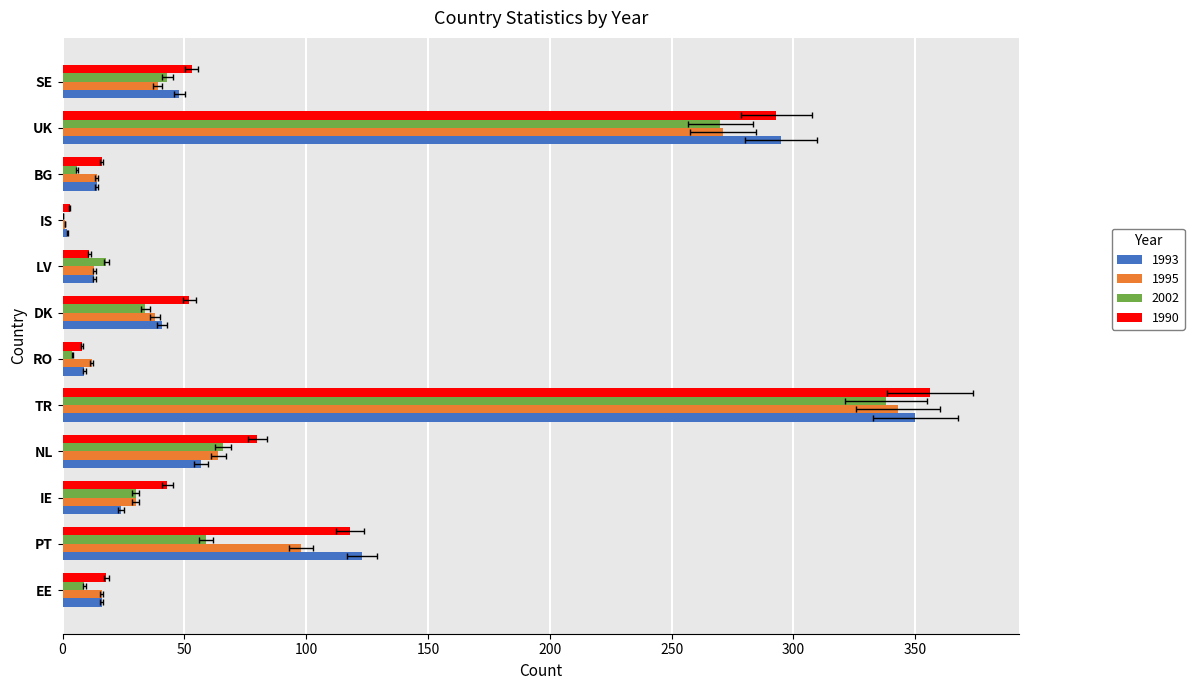

Are the bars horizontal?

Yes